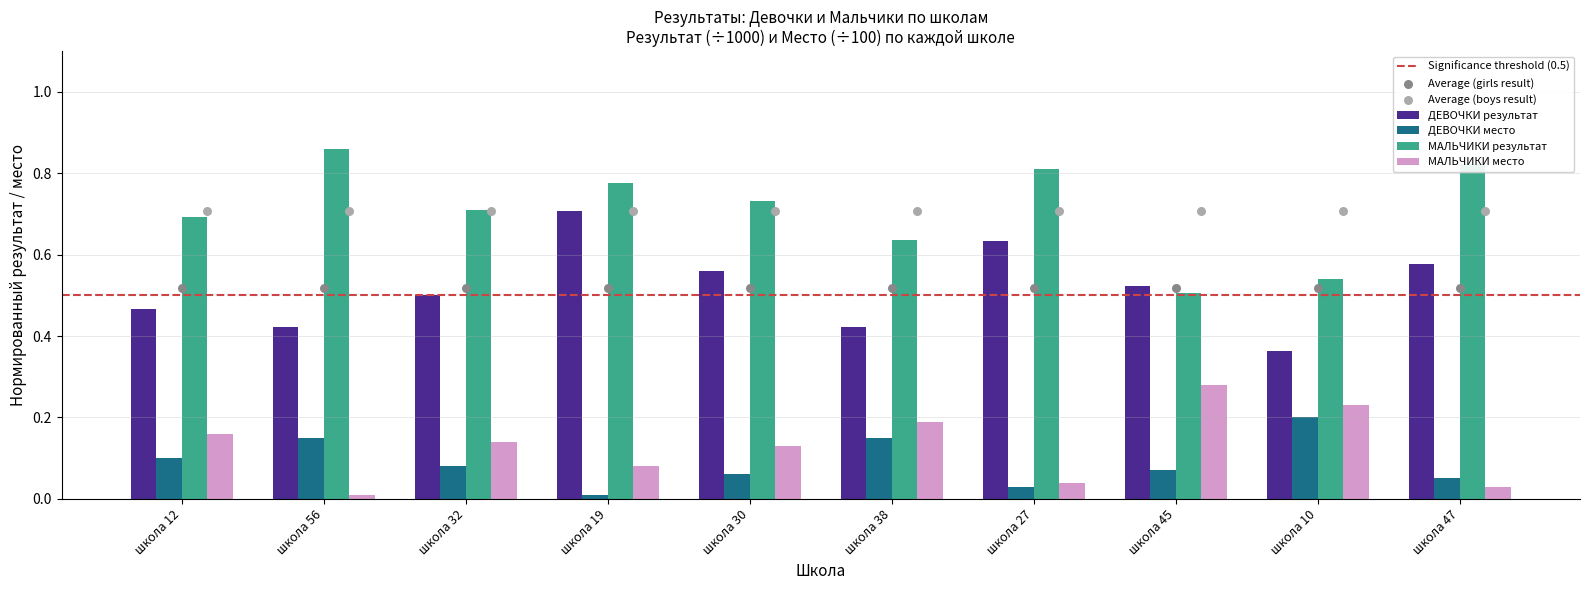

Which series has the largest total across all categories?

МАЛЬЧИКИ результат